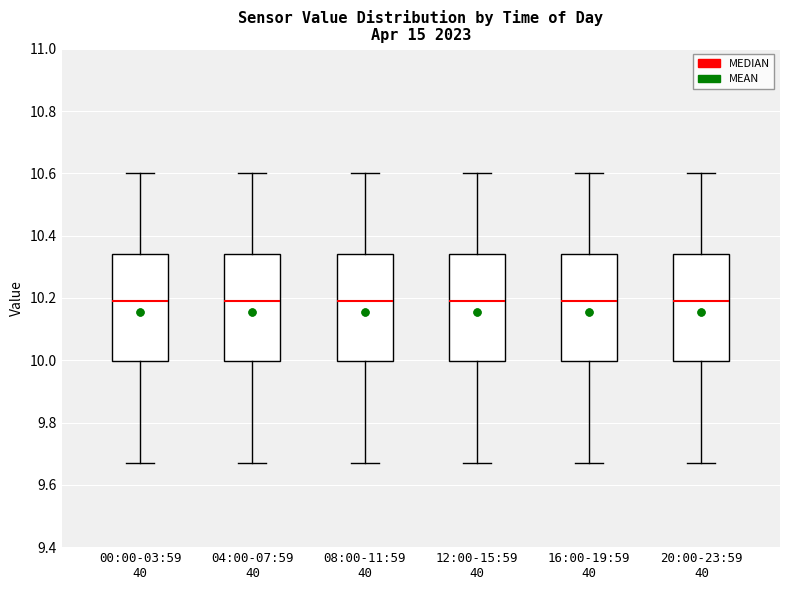

Reading left to right, transcribe this box plot: for each box, give where its median line is, the range the box spans, and where its two whiskers end, as read against the y-axis. The values are not printed on the chart, so give them approximately, as read against the axis.

00:00-03:59 40: median 10.20, box 10.00 to 10.34, whiskers 9.68 to 10.60
04:00-07:59 40: median 10.20, box 10.00 to 10.34, whiskers 9.68 to 10.60
08:00-11:59 40: median 10.20, box 10.00 to 10.34, whiskers 9.68 to 10.60
12:00-15:59 40: median 10.20, box 10.00 to 10.34, whiskers 9.68 to 10.60
16:00-19:59 40: median 10.20, box 10.00 to 10.34, whiskers 9.68 to 10.60
20:00-23:59 40: median 10.20, box 10.00 to 10.34, whiskers 9.68 to 10.60